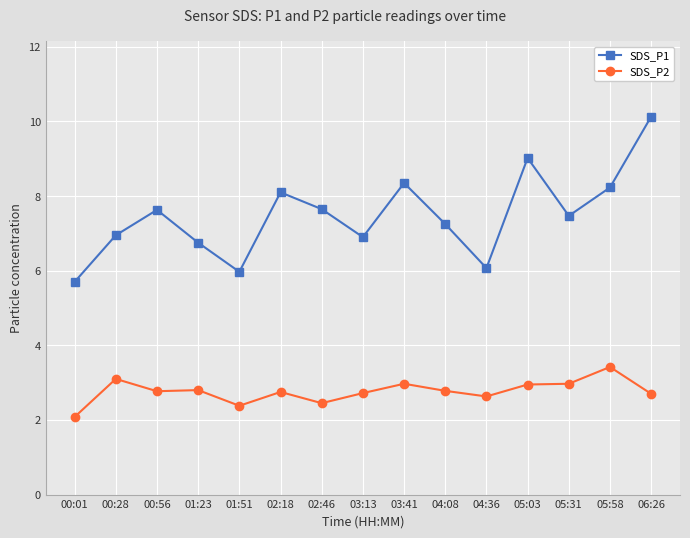

Is this an area chart (filled region under the line)?

No